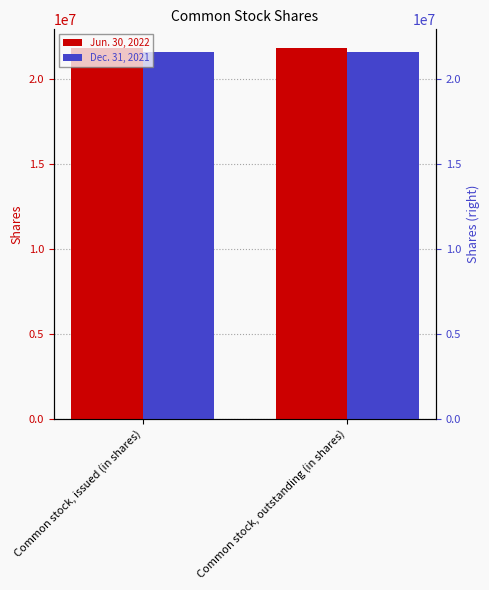

How many bars are there in each group?

2